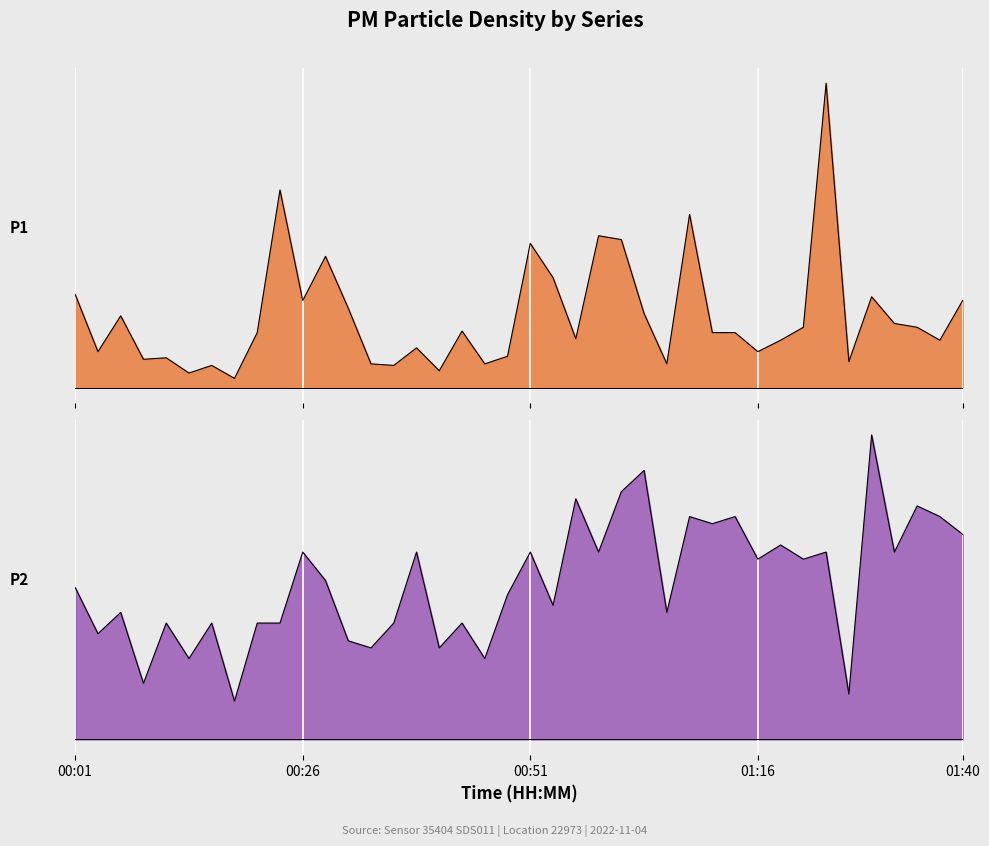

List the labels in order of P2 value, smallest first.

00:18, 01:28, 00:08, 00:13, 00:46, 00:34, 00:42, 00:32, 00:03, 00:11, 00:16, 00:21, 00:24, 00:37, 00:44, 00:06, 01:06, 00:54, 00:49, 00:01, 00:29, 01:16, 01:21, 00:26, 00:39, 00:51, 00:59, 01:26, 01:33, 01:18, 01:40, 01:11, 01:08, 01:13, 01:38, 01:35, 00:56, 01:01, 01:03, 01:30